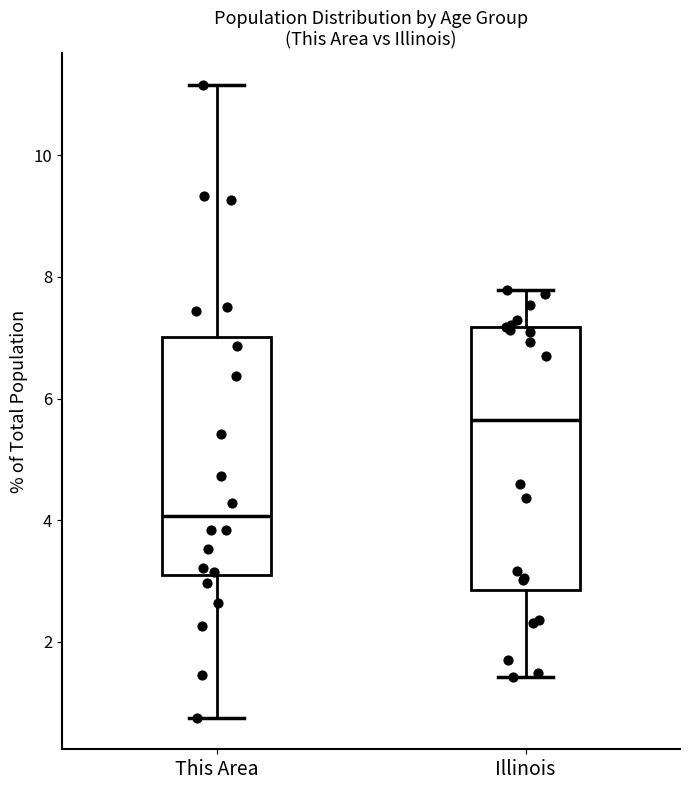

Reading left to right, read every box against the y-axis: the position of its median line, the range the box covers, and the ends of its whiskers. The values are not printed on the chart, so give them approximately, as read against the axis.

This Area: median 4.0, box 3.2 to 7.0, whiskers 0.8 to 11.2
Illinois: median 5.6, box 2.8 to 7.2, whiskers 1.4 to 7.8